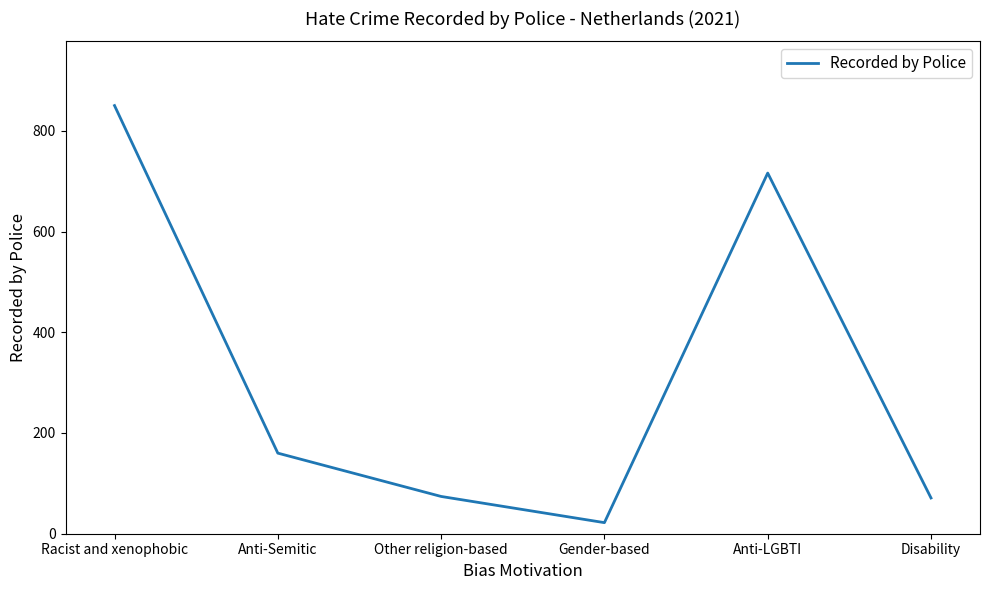

What is the sum of the values at Gender-based and Anti-Semitic?

182